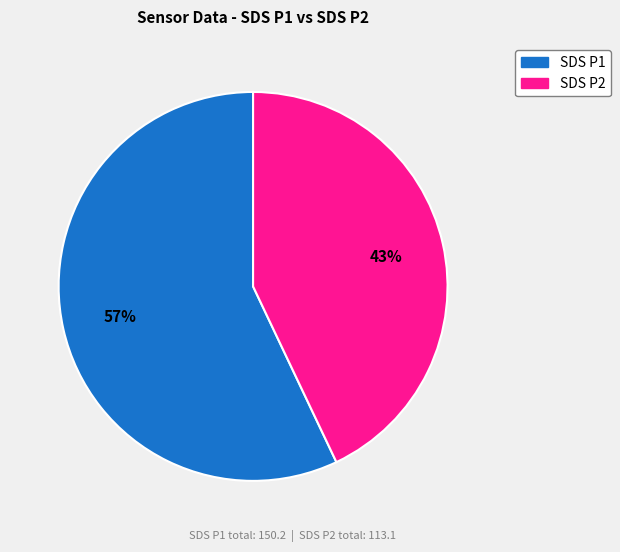

To the nearest percent, what is the difference between the largest and smallest slice percentages?

14%